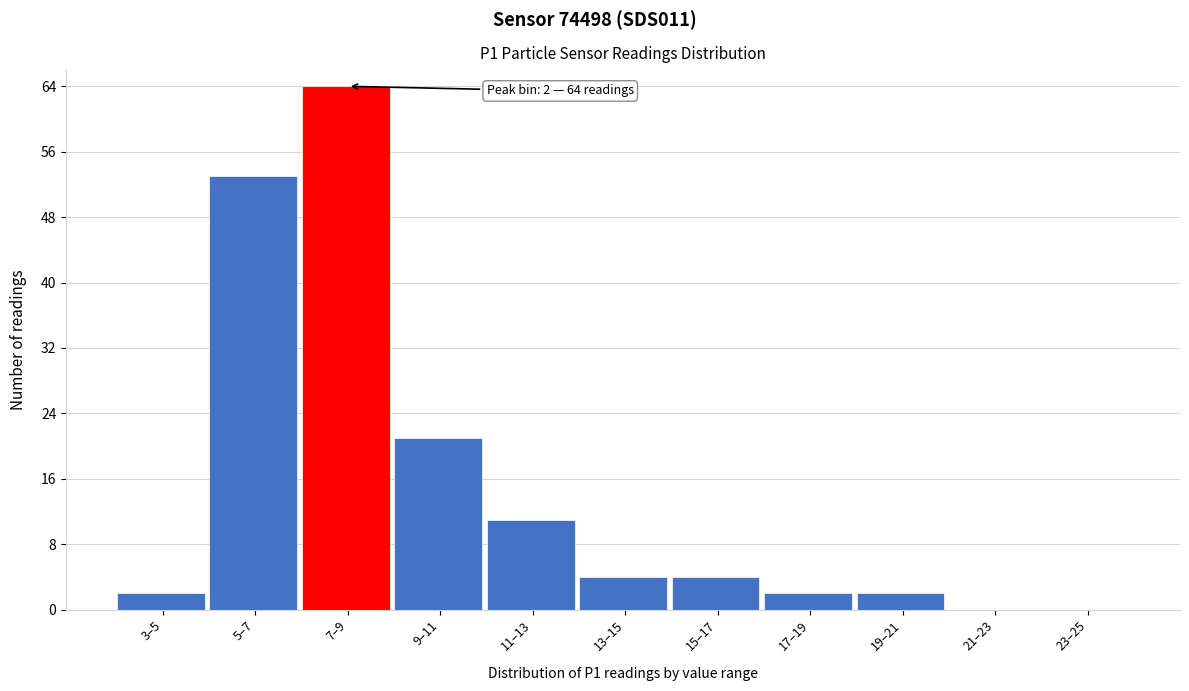

Reading left to right, extract all data points from this chart.

3–5=2	5–7=53	7–9=64	9–11=21	11–13=11	13–15=4	15–17=4	17–19=2	19–21=2	21–23=0	23–25=0